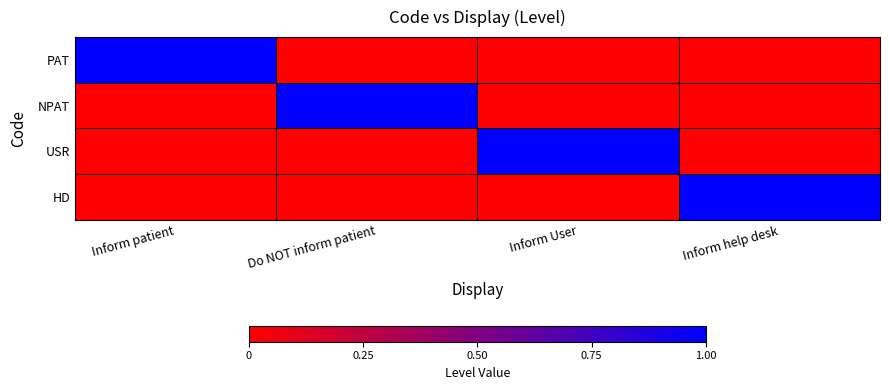

What is the difference between the highest and lowest values at Inform User?

1